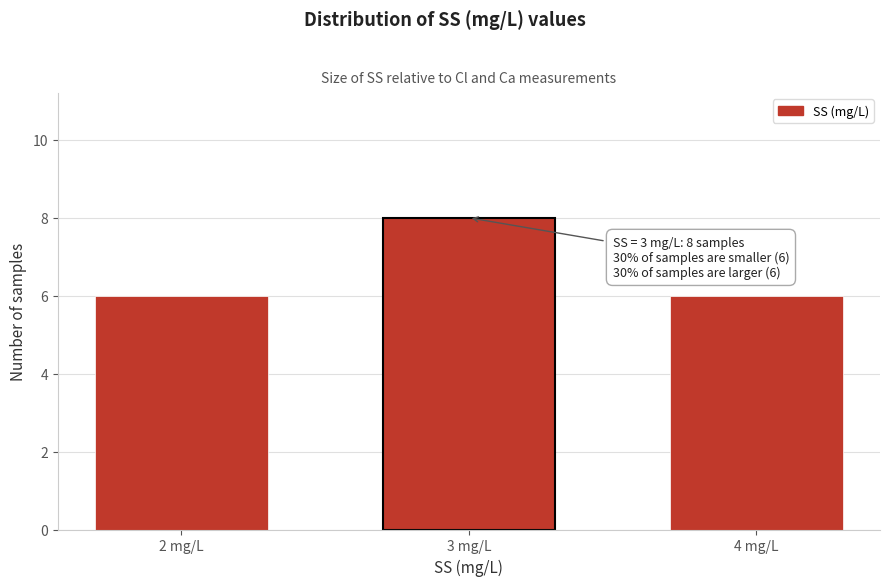

Reading left to right, transcribe all the data shown in this chart.

6	8	6